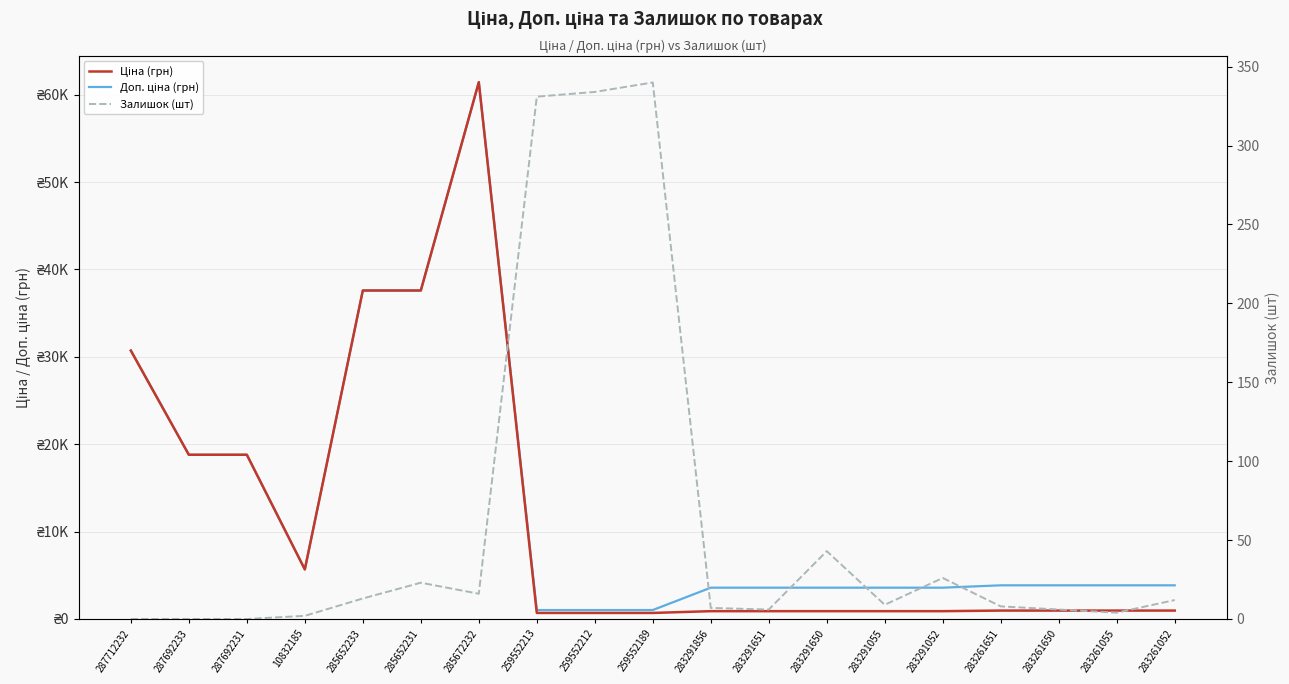

Where is Ціна (грн) nearest to the value 31063?

287712232